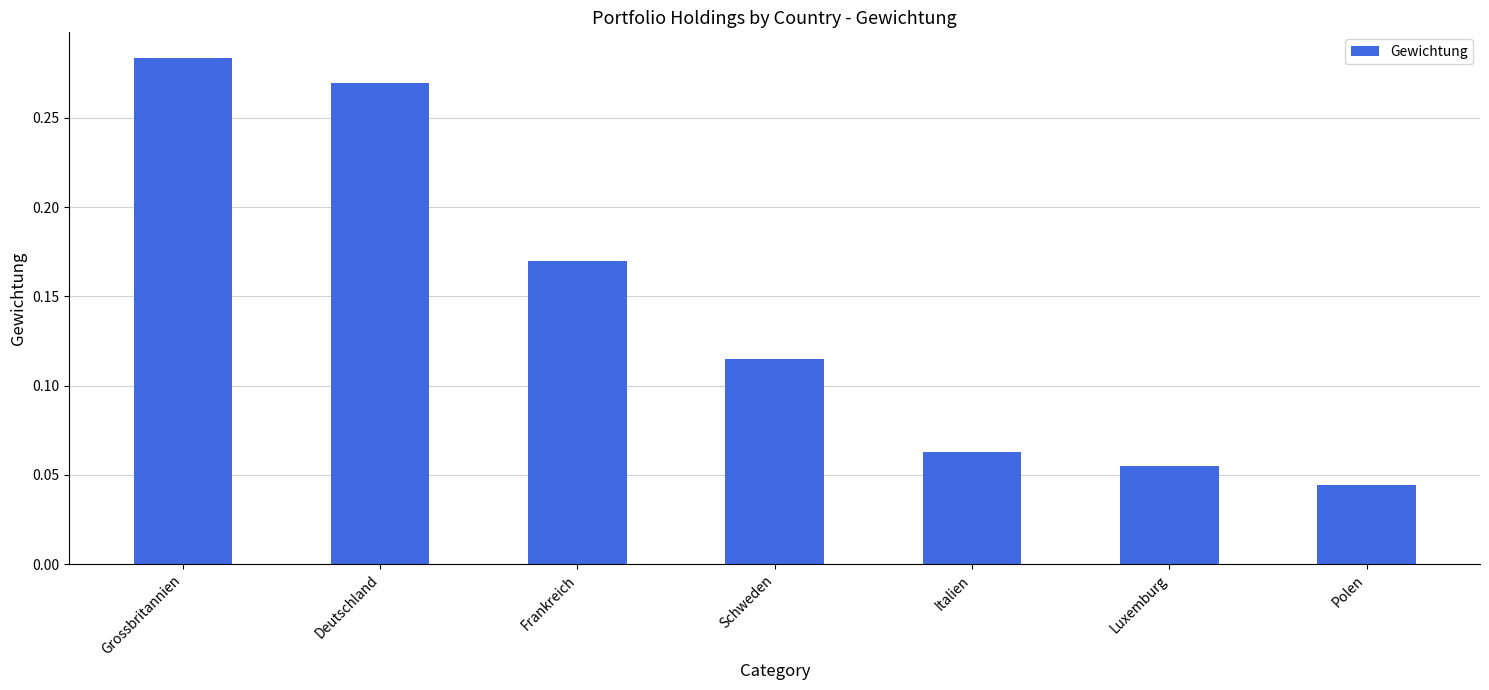

Rank the categories by value from lowest to highest.

Polen, Luxemburg, Italien, Schweden, Frankreich, Deutschland, Grossbritannien